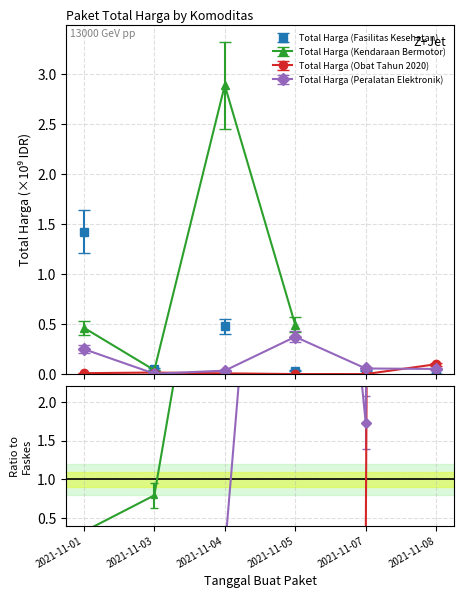

What is the maximum value for Total Harga (Fasilitas Kesehatan)?

1.4